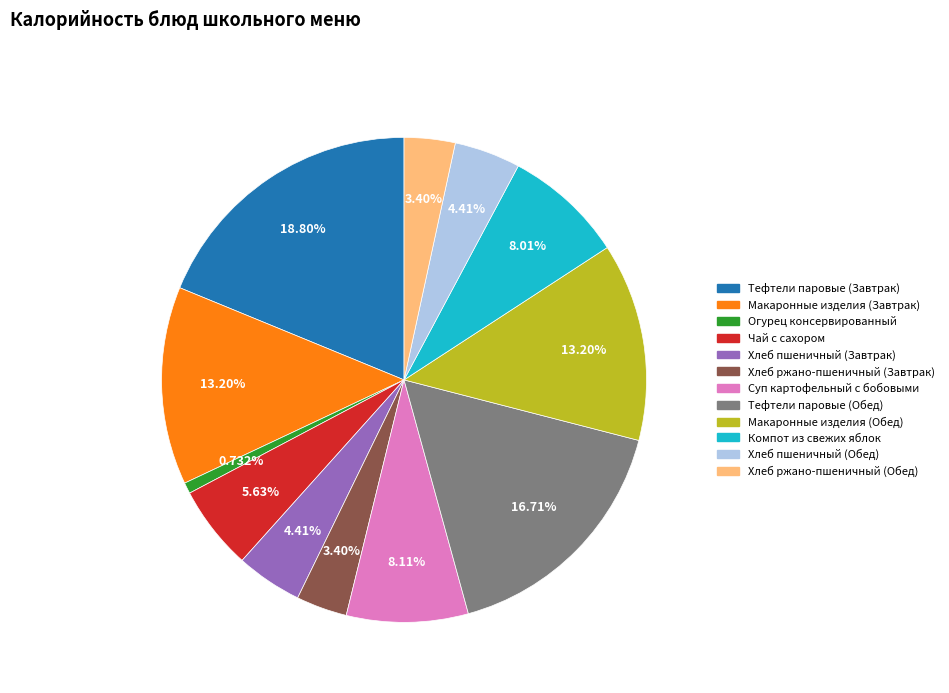

Does any single category account for the majority?

No